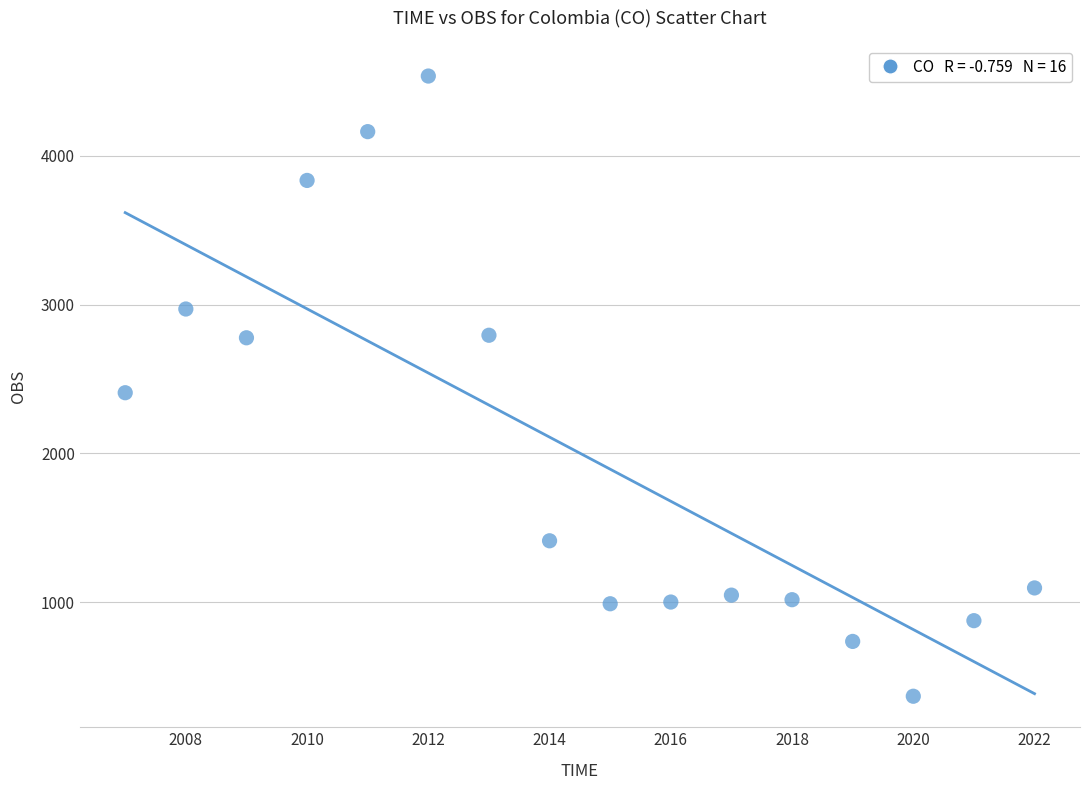

What is the range of X values (max minus min)?

15.0